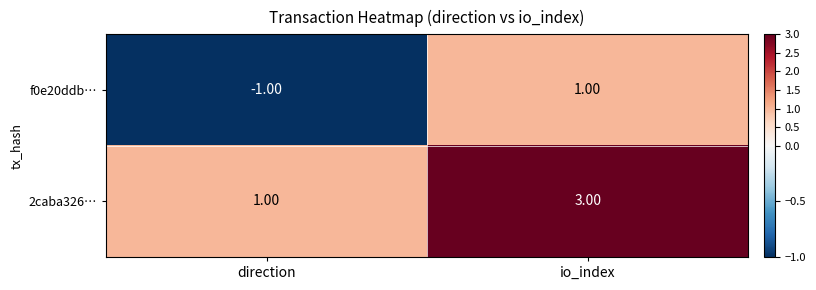

What is the greatest value displayed?

3